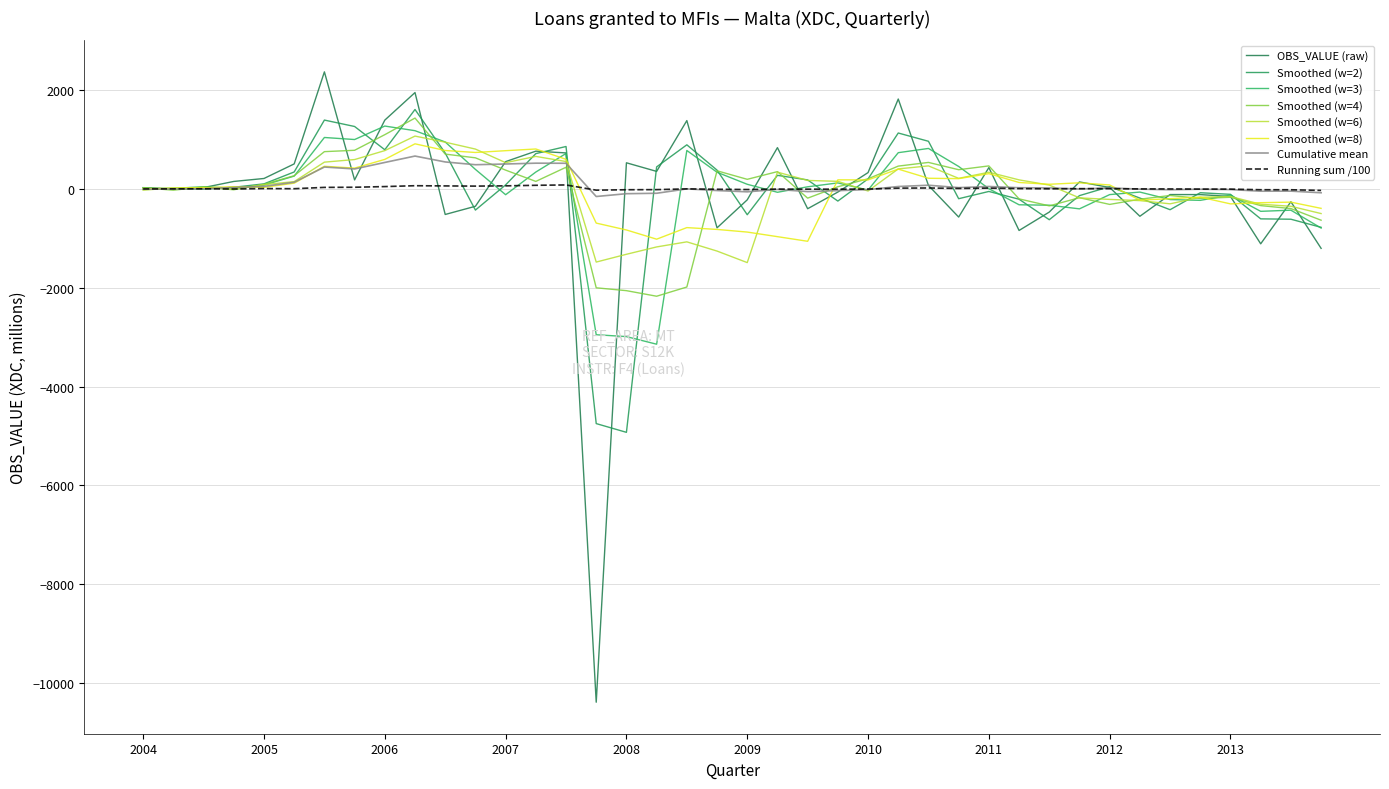

How many lines are shown in the chart?

8